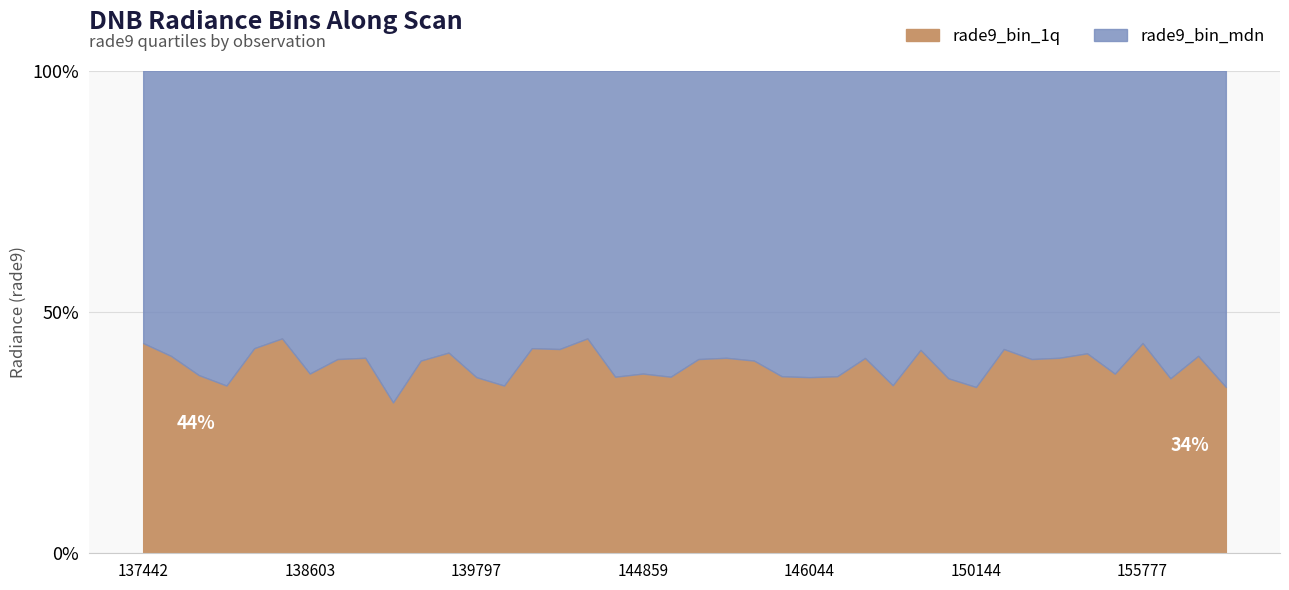

True or false: rade9_bin_mdn and rade9_bin_1q cross at least once.

False